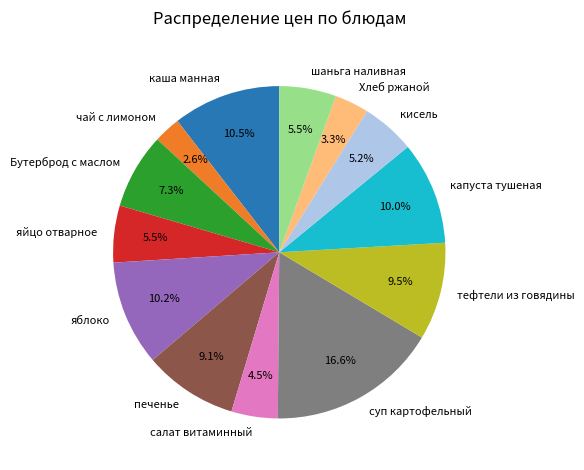

What percentage is NOT represented by яйцо отварное?

94.5%